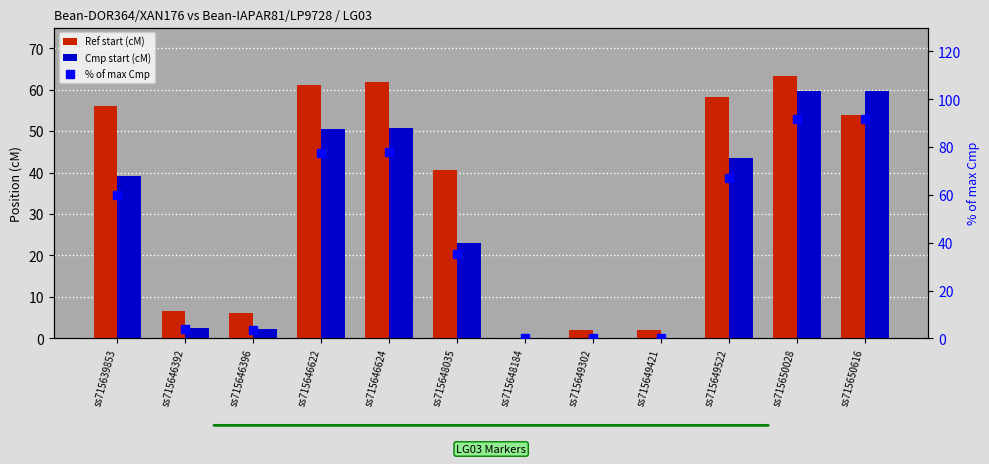

Between ss715646624 and ss715646396, which is larger?

ss715646624